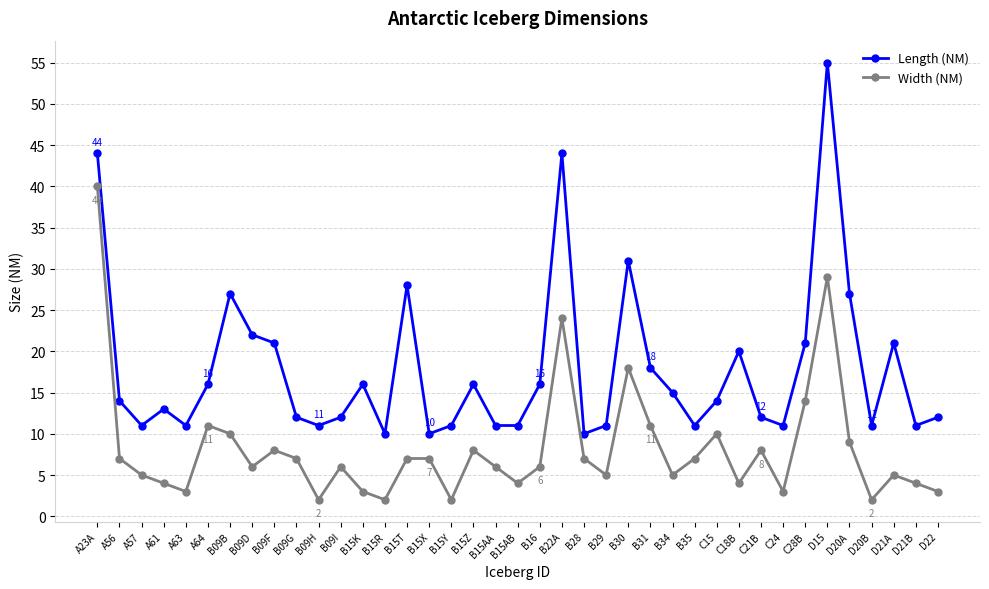

What is the average value of the Length (NM) series?

18